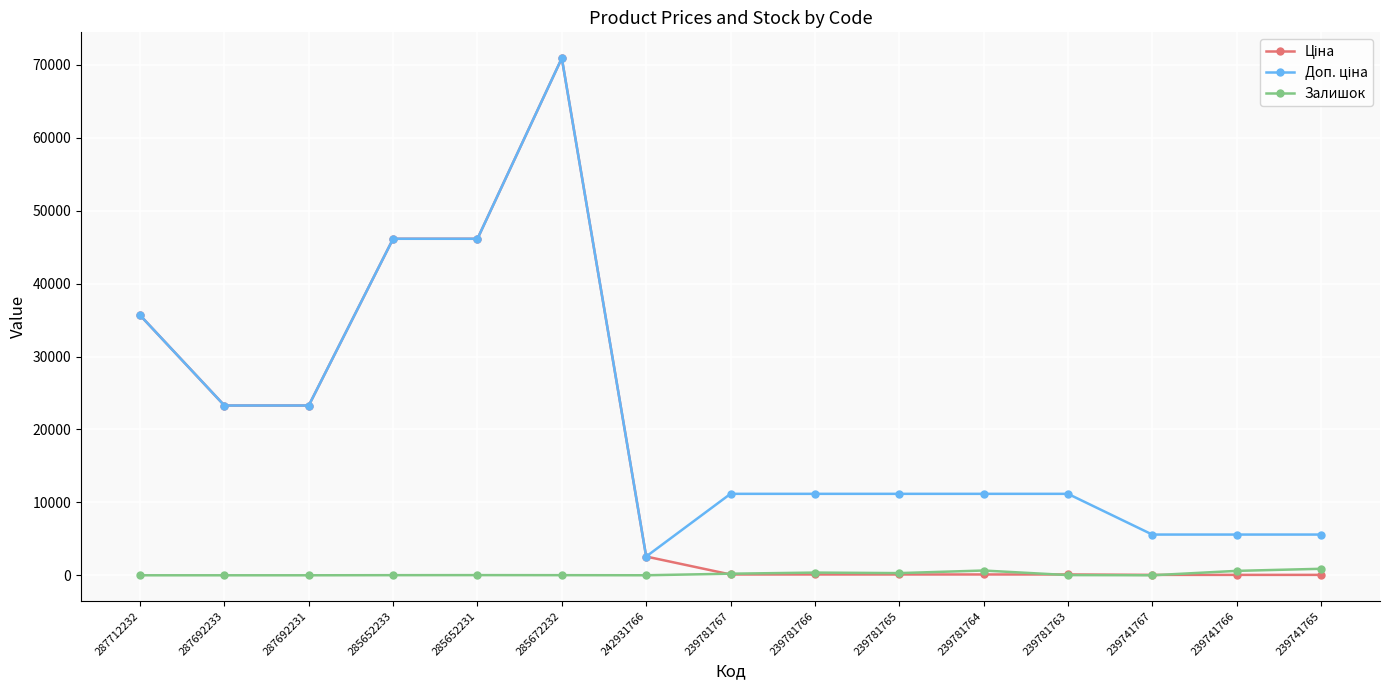

What is the greatest value displayed?

70906.0